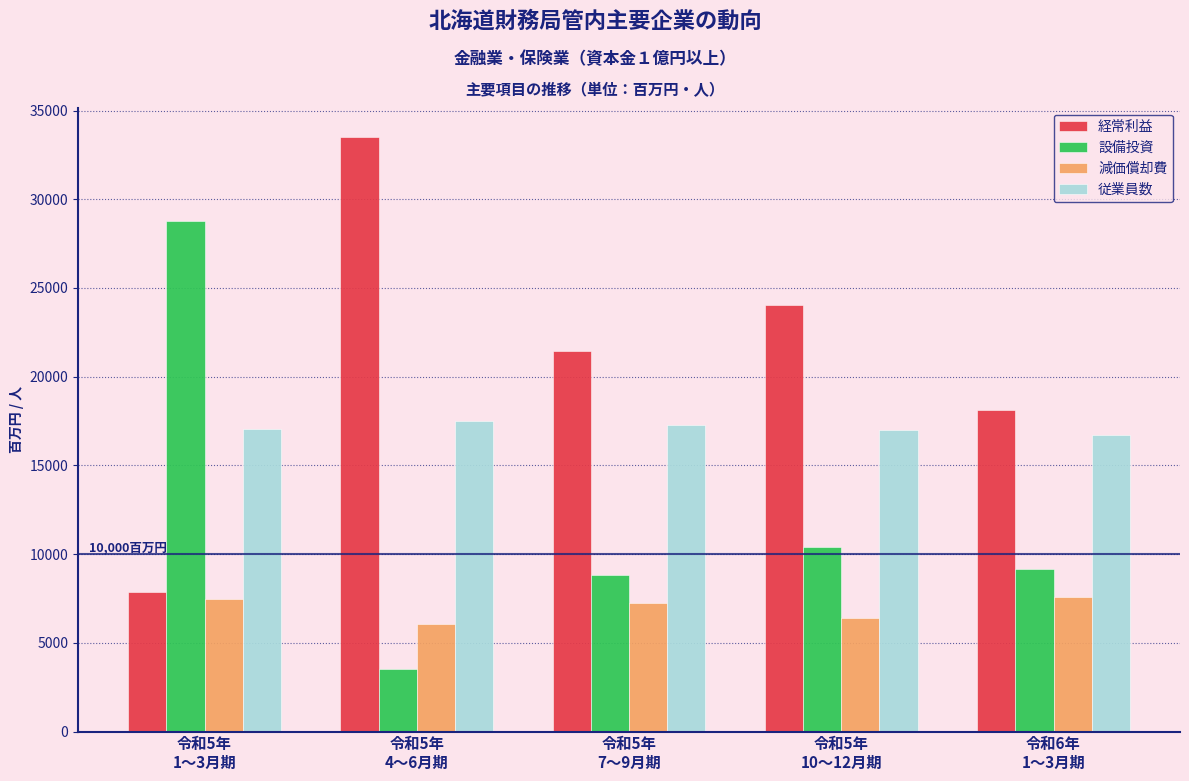

Which category has the lowest value across all series?

令和5年
4～6月期